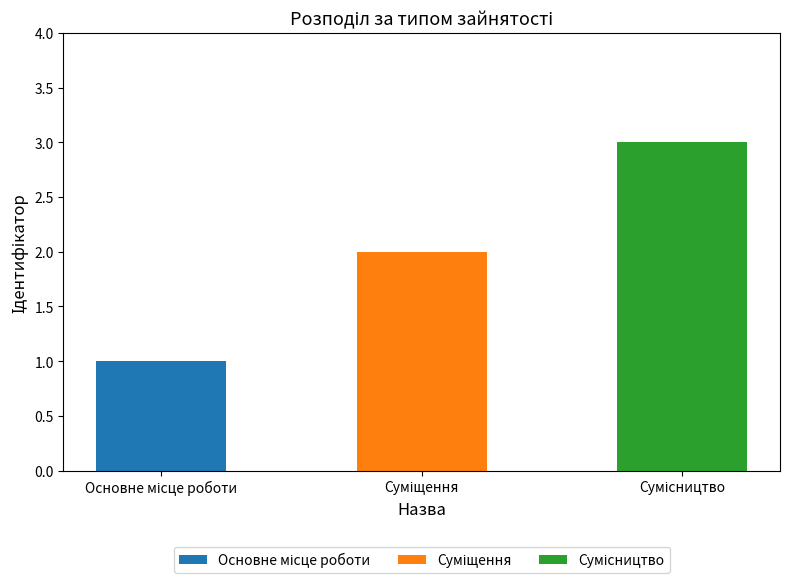

What is the sum of all values?

6